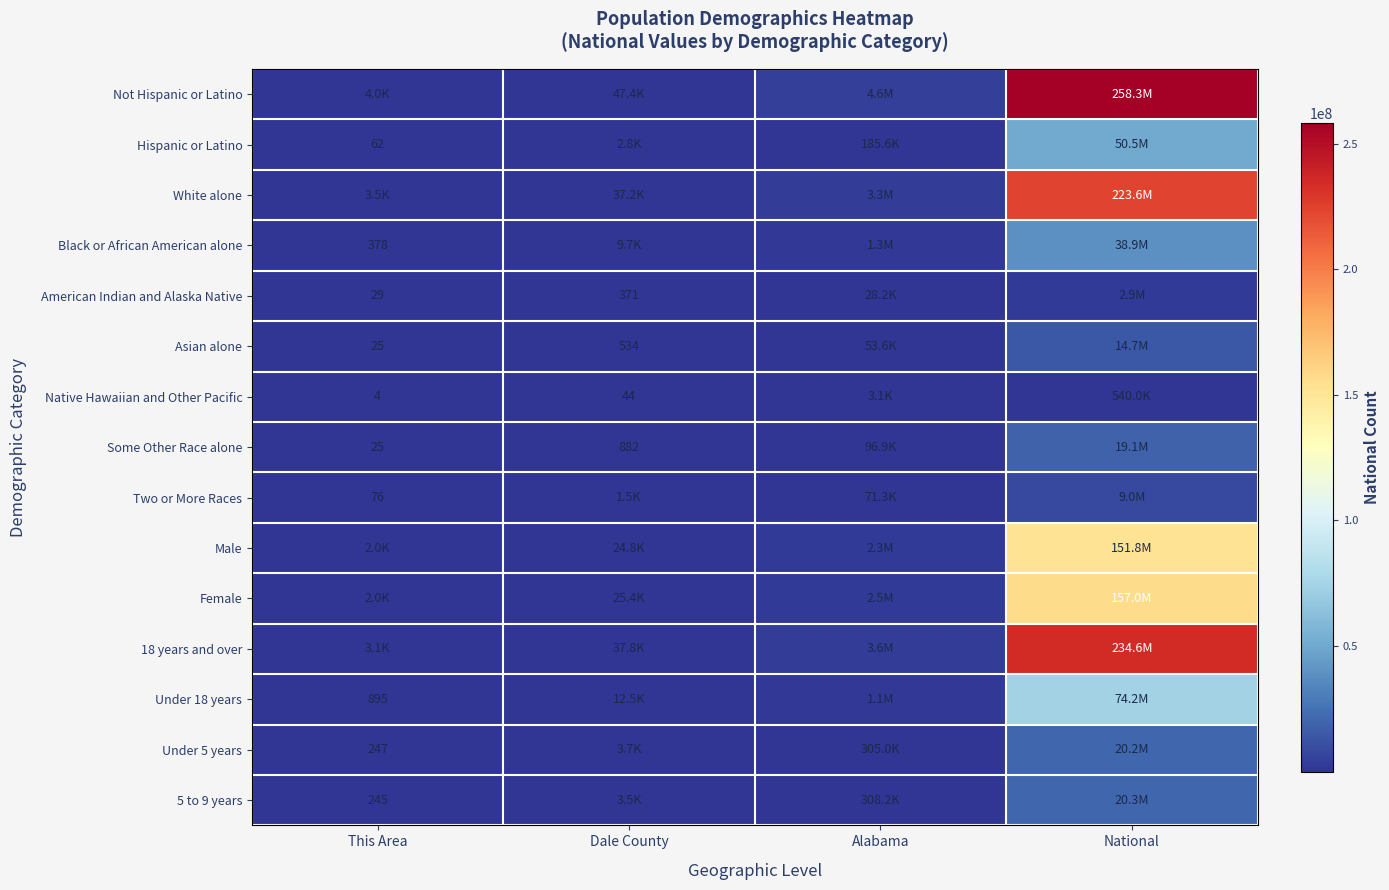

True or false: Under 18 years has a value of 895 at This Area.

True